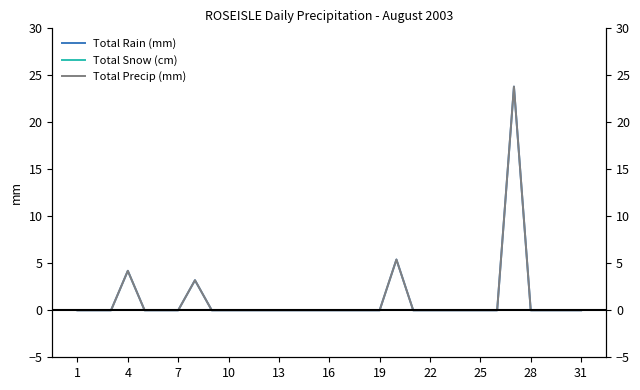

True or false: Total Rain (mm) and Total Precip (mm) cross at least once.

False